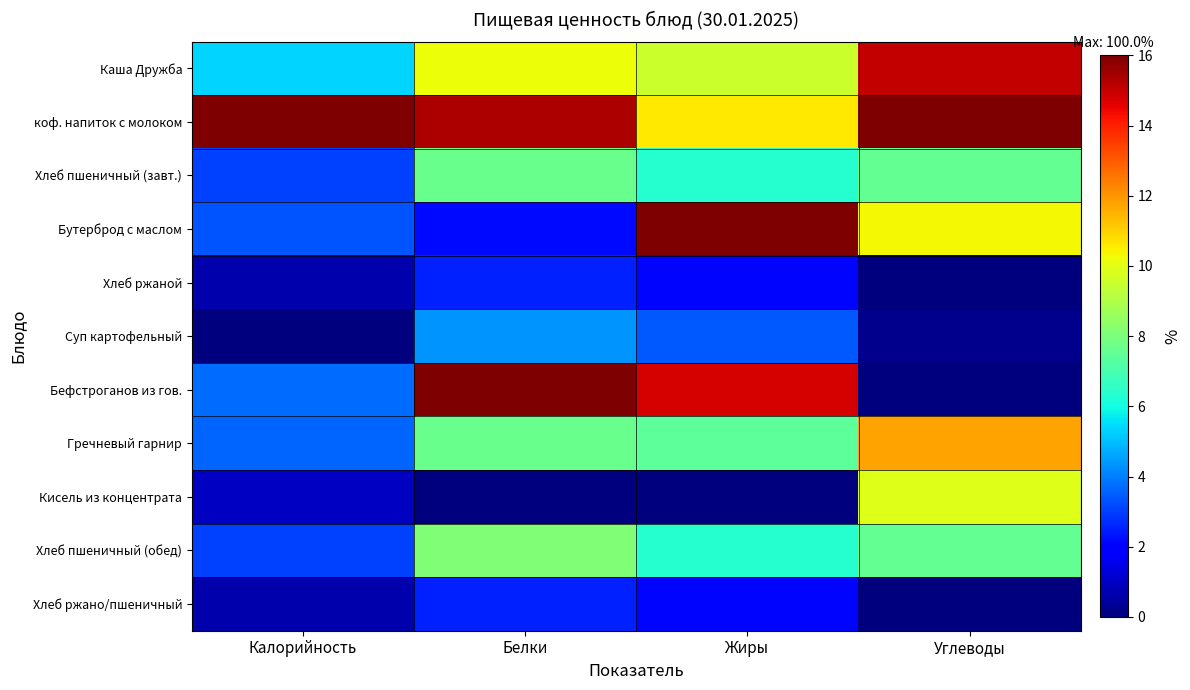

At how many categories does at least one series exceed 0?

4